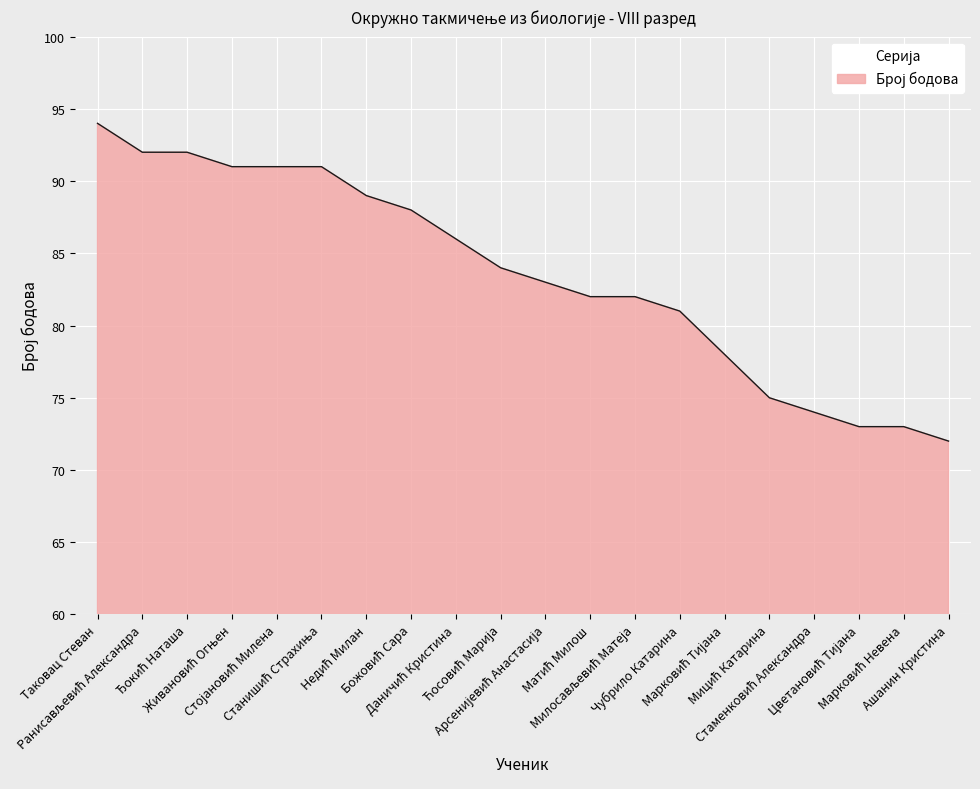

What is the minimum value shown in the chart?

72